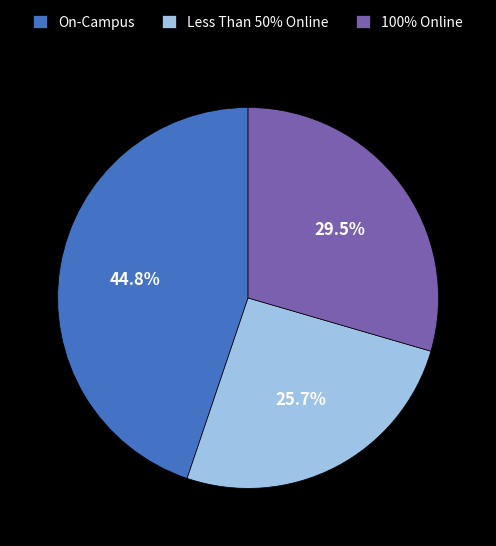

What is the ratio of the value at 100% Online to the value at Less Than 50% Online?

1.1